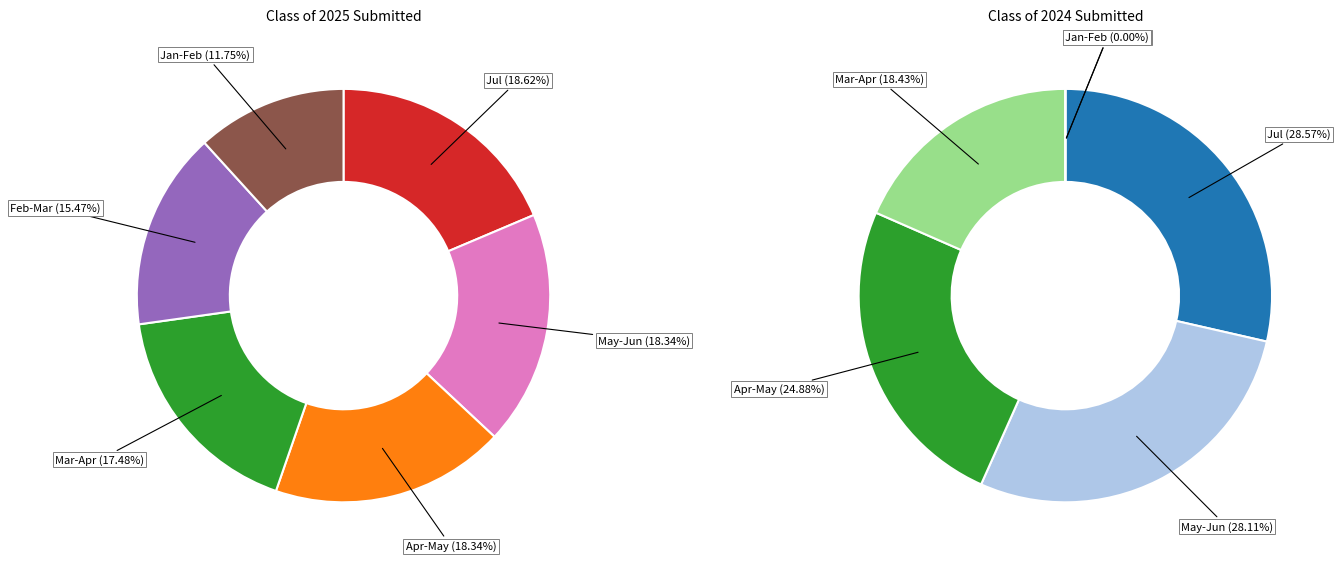

Is 22 the majority of the pie?

No